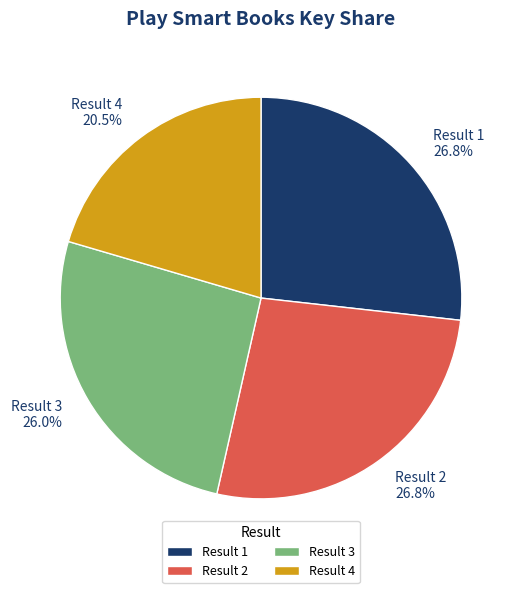

Does any single category account for the majority?

No